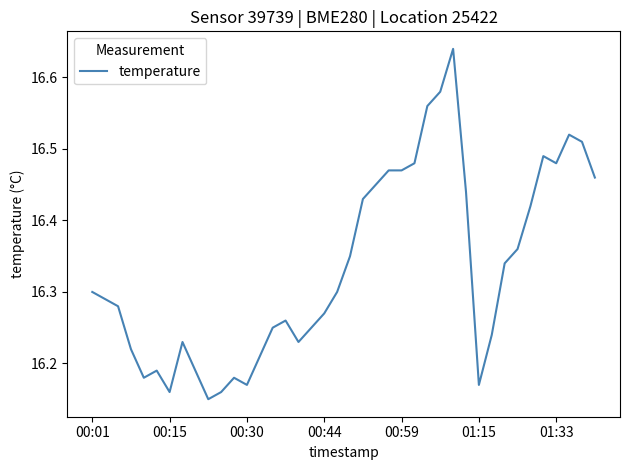

How many lines are shown in the chart?

1